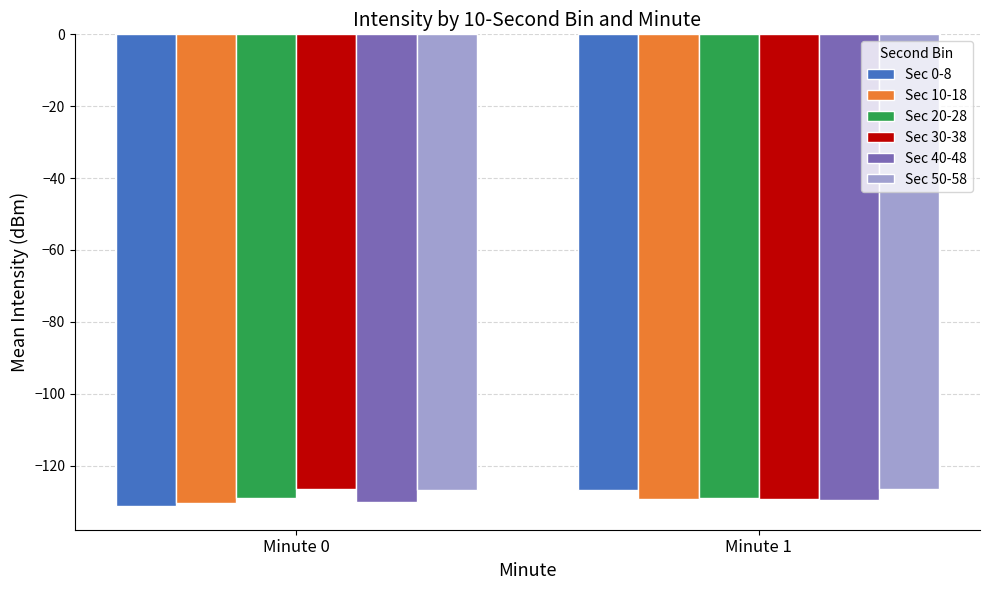

Count the number of categories in the chart.

2